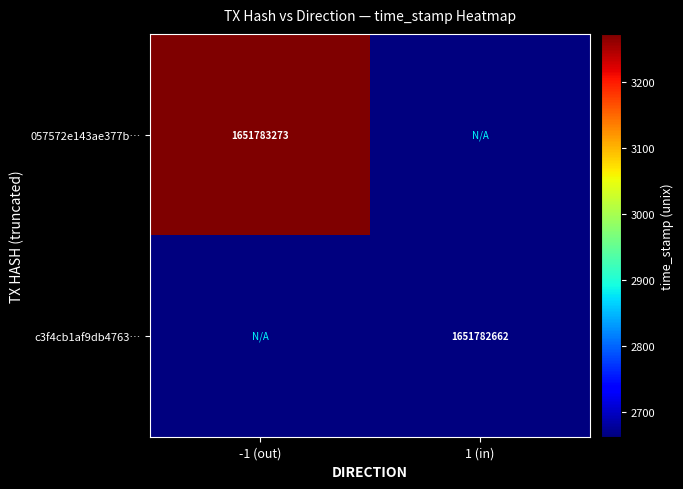

Between direction and time_stamp, which is larger?

time_stamp